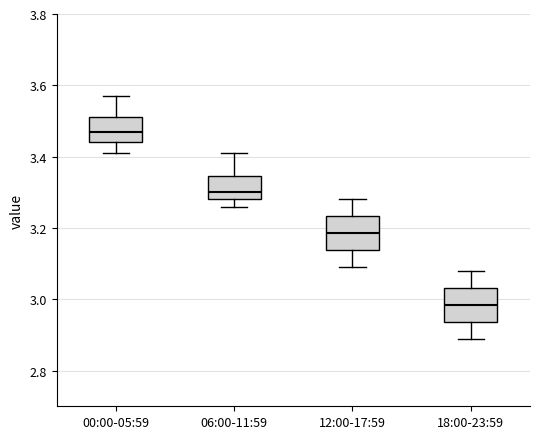

Which box has the lowest median line?

18:00-23:59